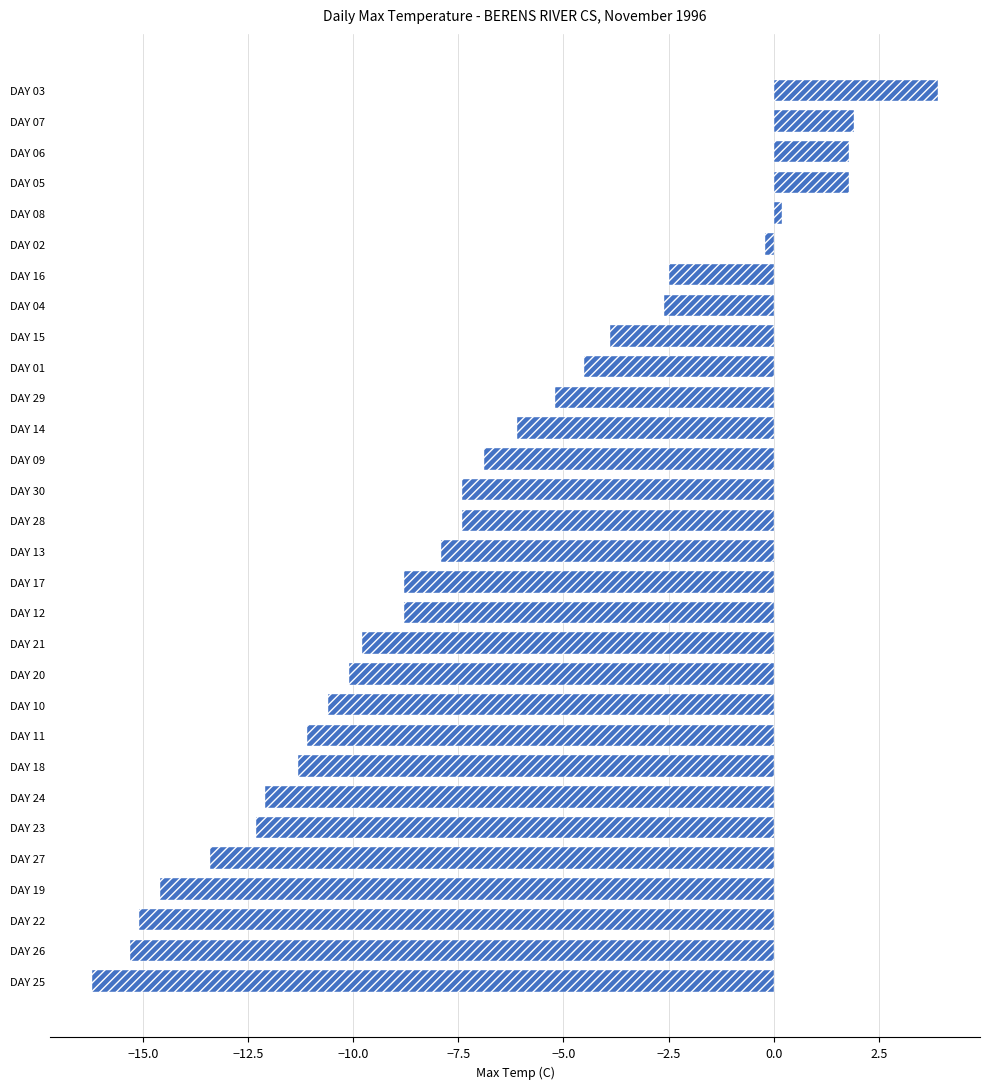

What is the minimum value shown in the chart?

-16.2